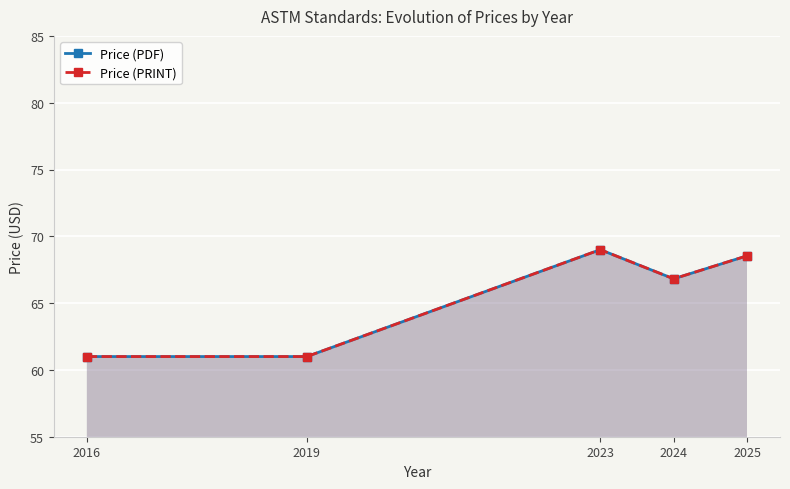

What are all the series names shown in the legend?

Price (PDF), Price (PRINT)